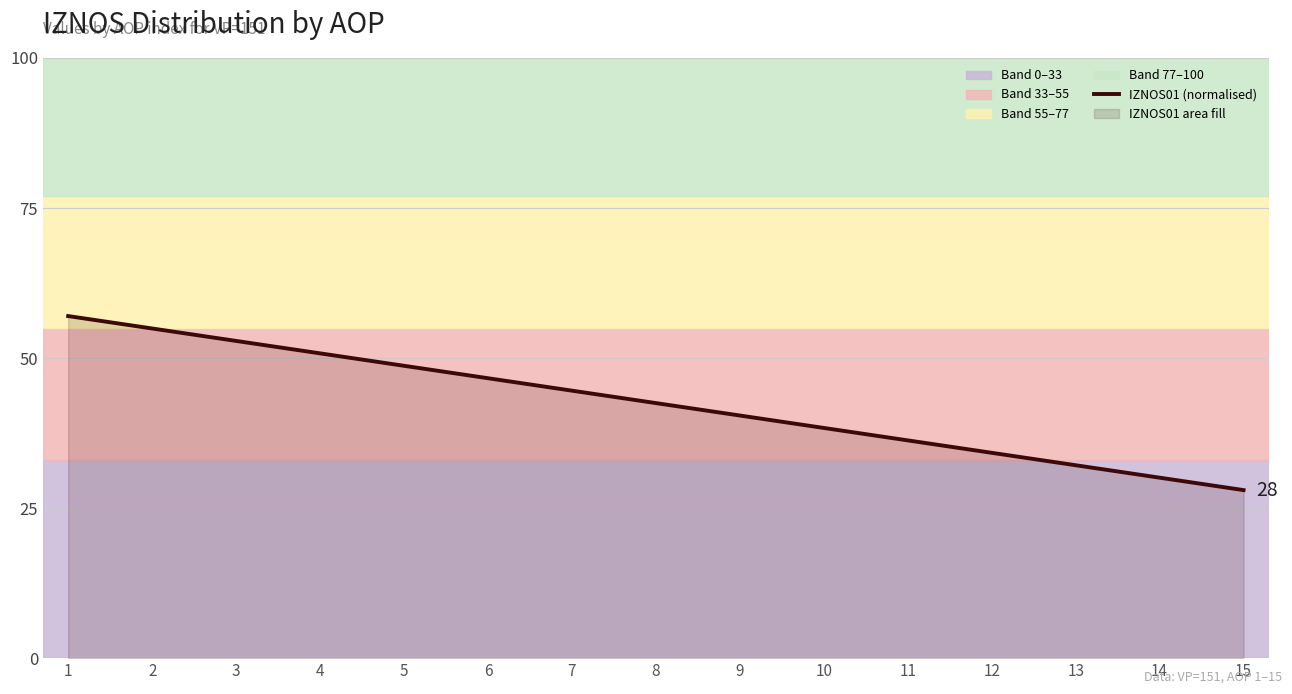

What is the difference between the maximum and minimum values?

29.0